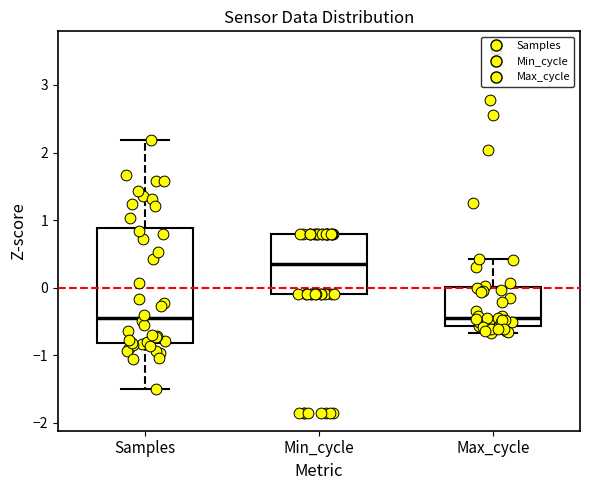

Comparing the boxes themselves (not the whiskers), which one is the tallest?

Samples